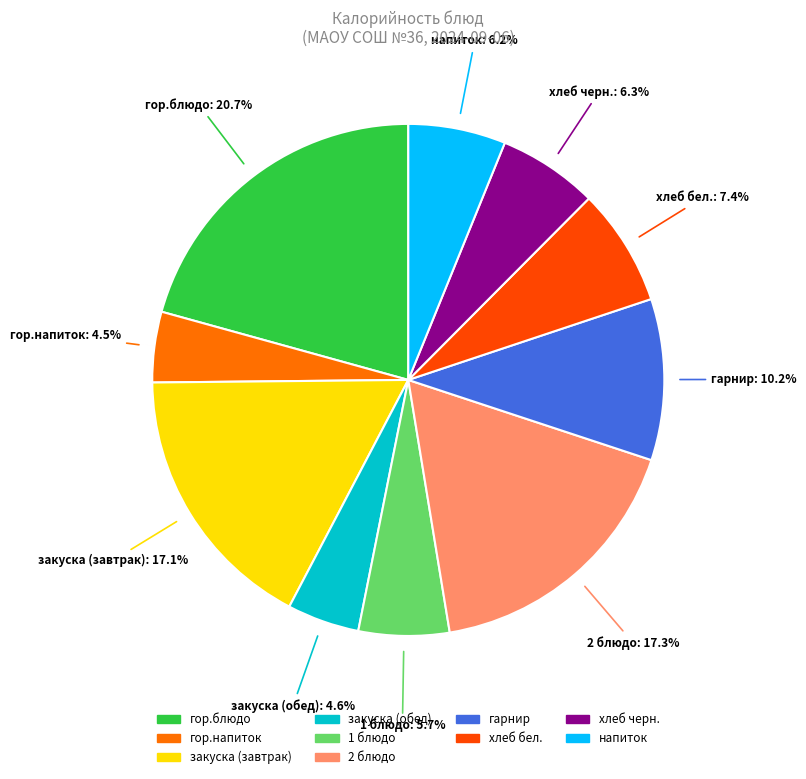

What percentage is NOT represented by хлеб черн.?

93.7%